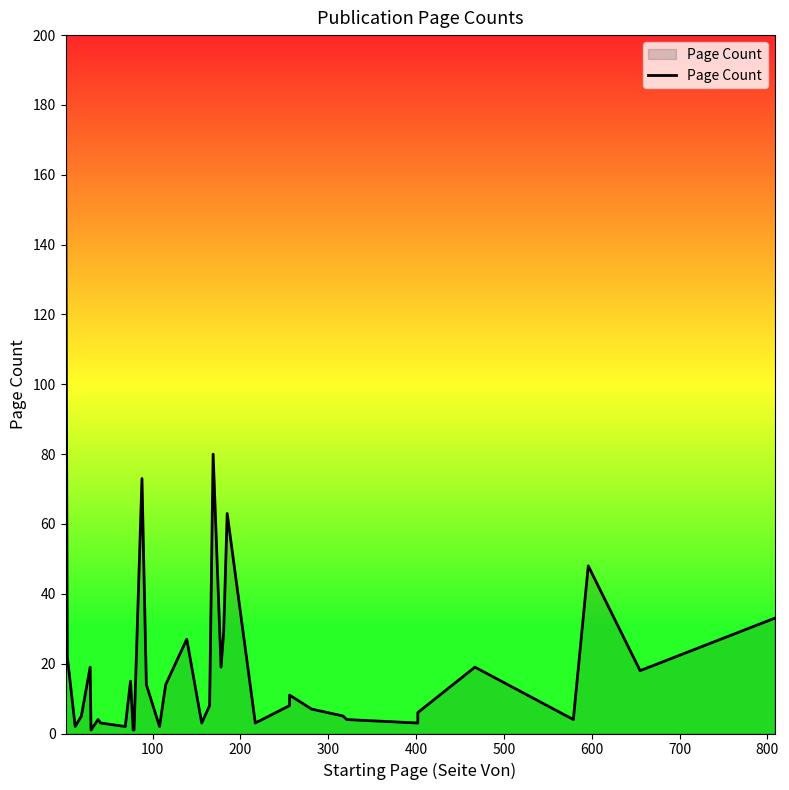

Does the chart display data point markers on the line(s)?

No